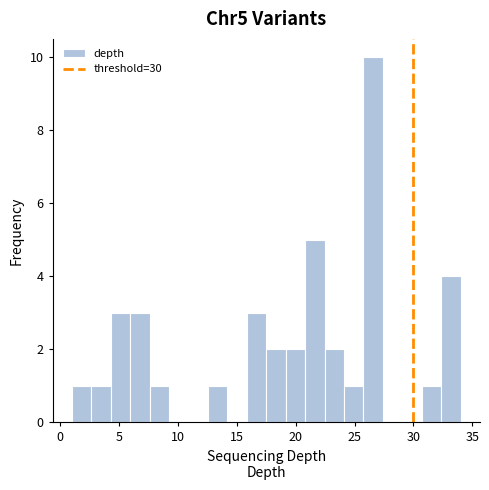

Around what value on the x-axis is the tallest bar? Give the approximate position of its centre, as read against the axis.

26.5